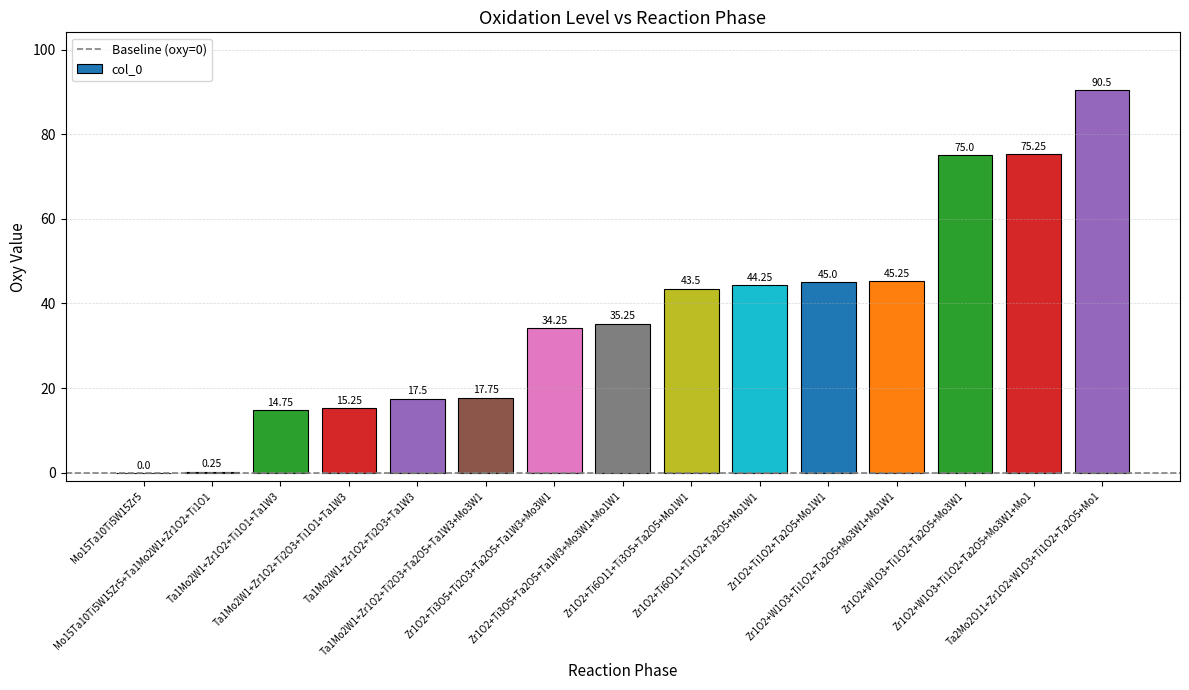

What is the maximum value shown in the chart?

90.5